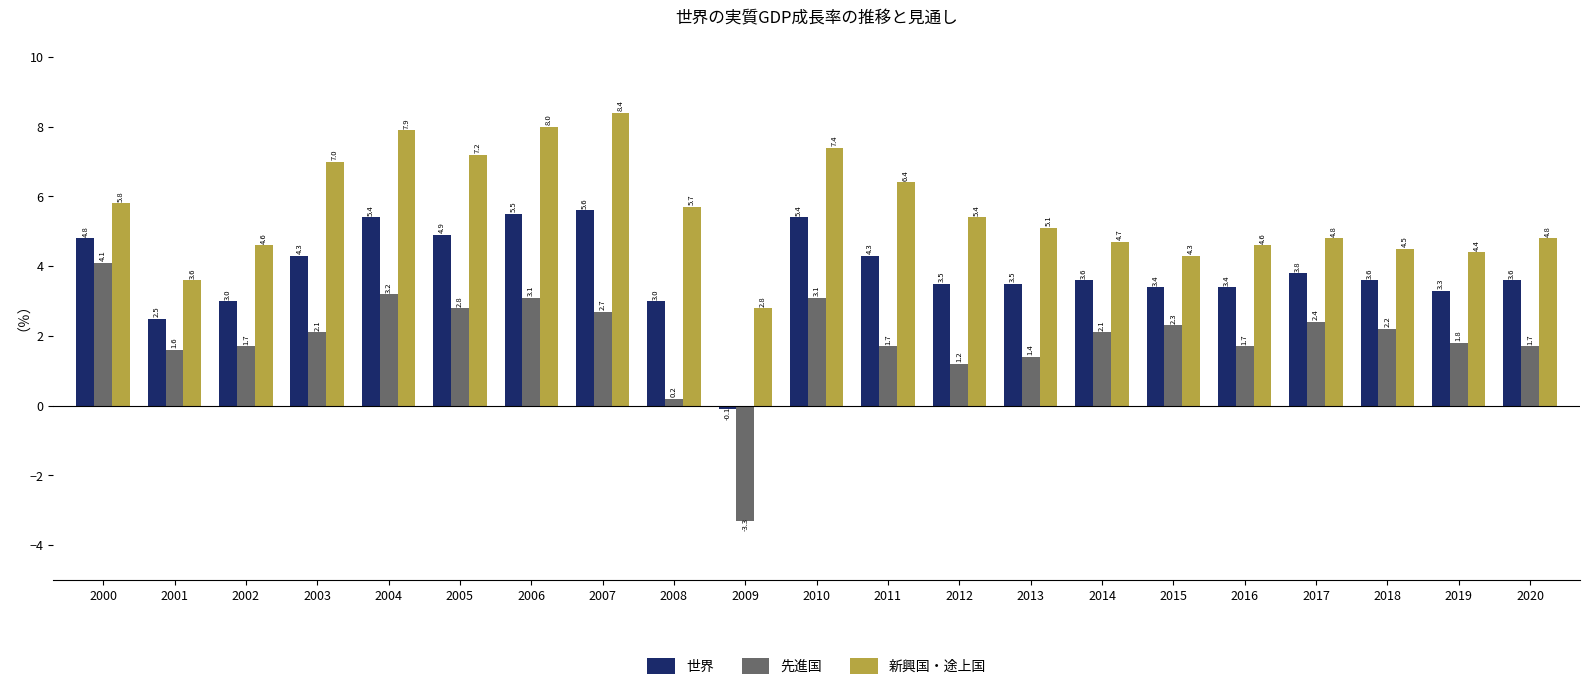

The 新興国・途上国 series shows 6.4 at 2011. True or false?

True